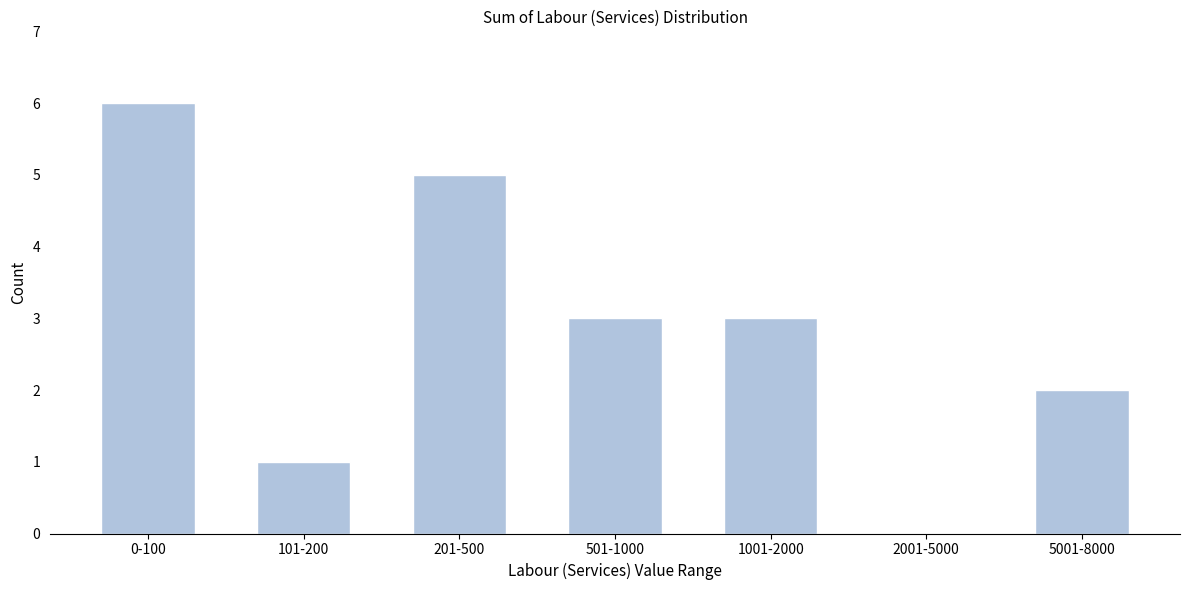

Reading left to right, what are all the values shown in this chart?

0-100=6	101-200=1	201-500=5	501-1000=3	1001-2000=3	2001-5000=0	5001-8000=2